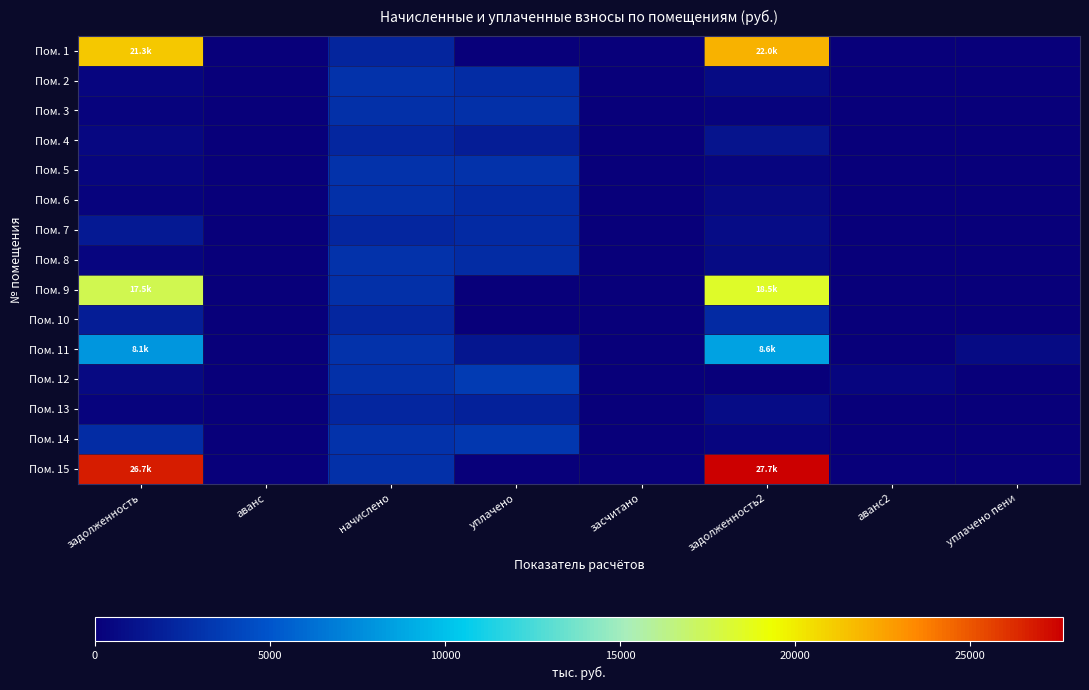

Count the number of categories in the chart.

8